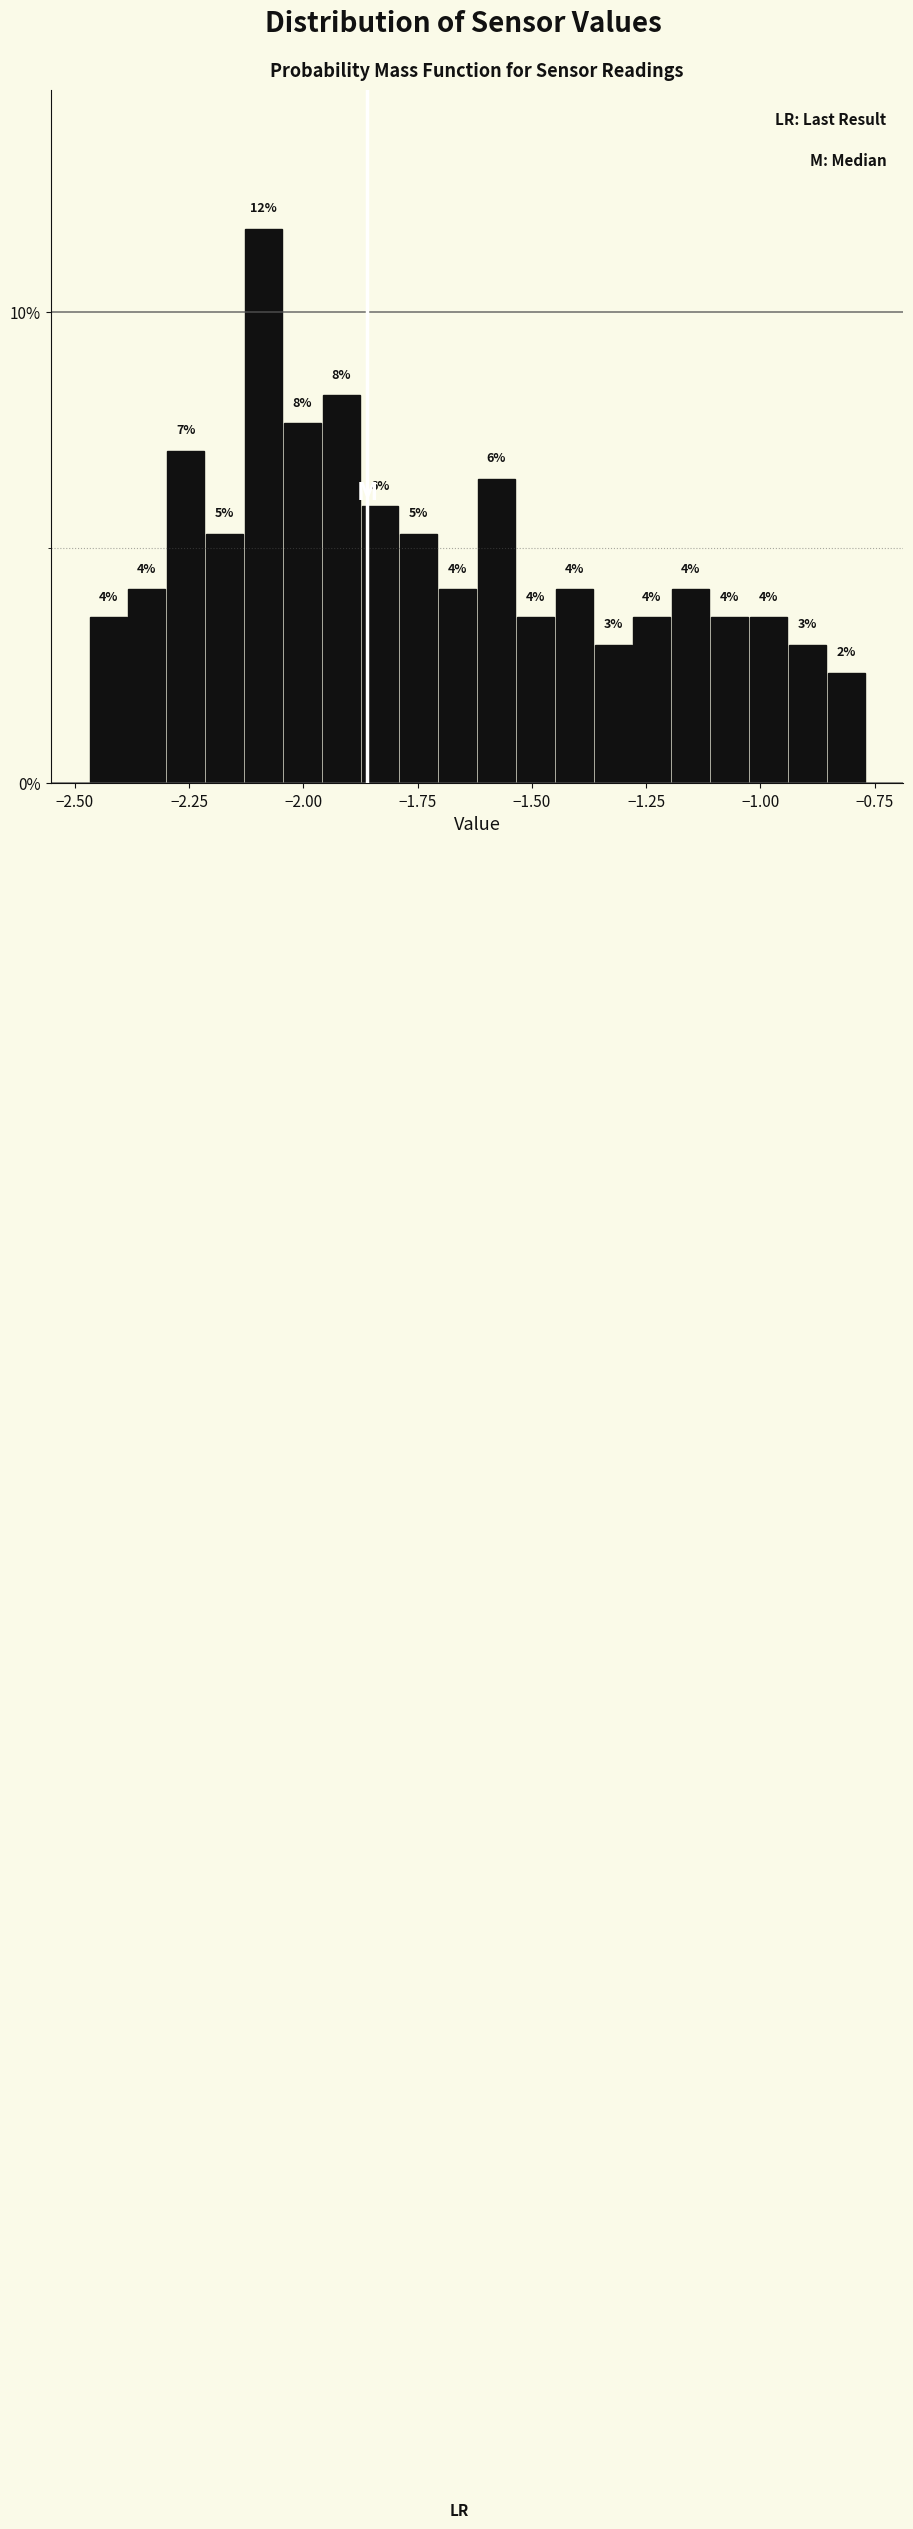

Around what value on the x-axis is the tallest bar? Give the approximate position of its centre, as read against the axis.

-2.10